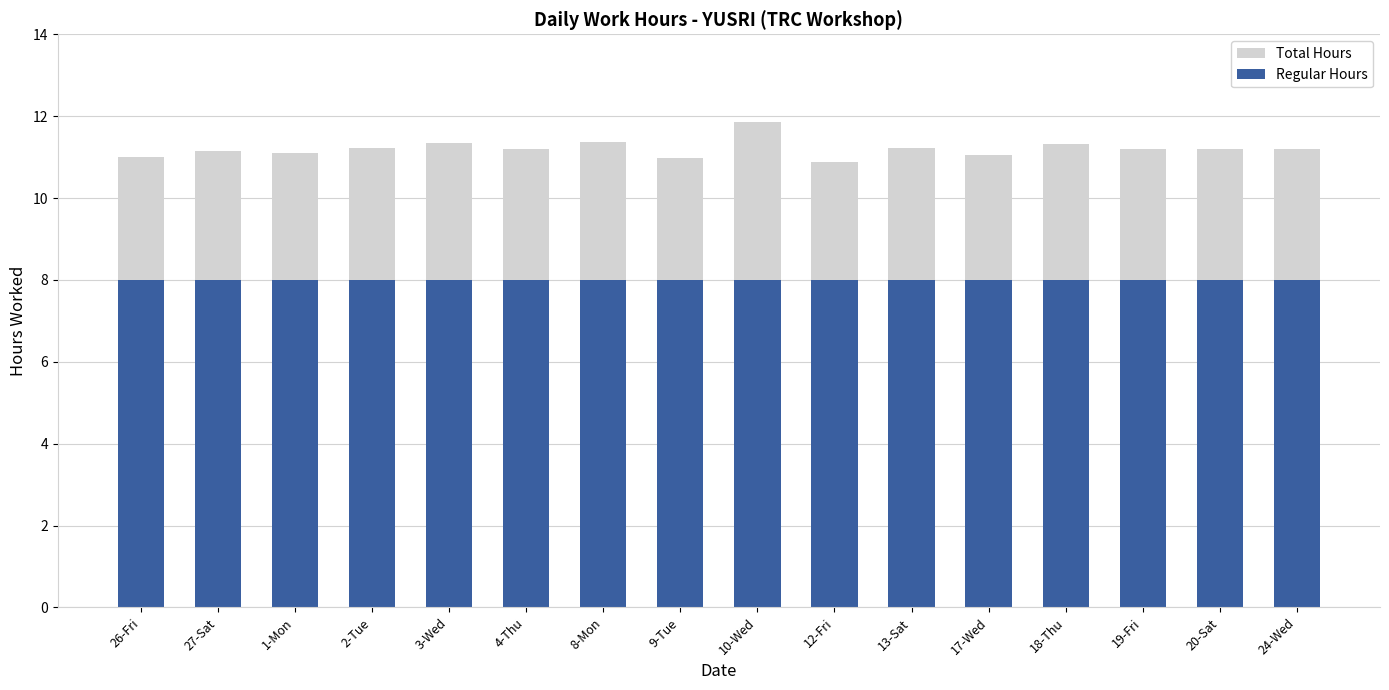

What are all the series names shown in the legend?

Total Hours, Regular Hours